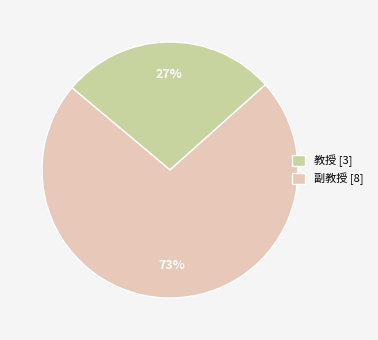

Which category accounts for the majority?

副教授